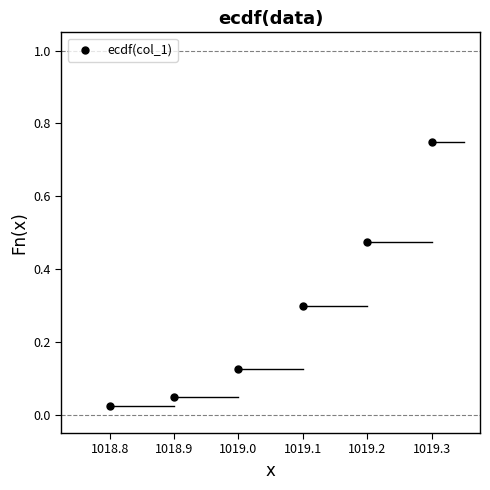

What is the range of Y values (max minus min)?

0.7